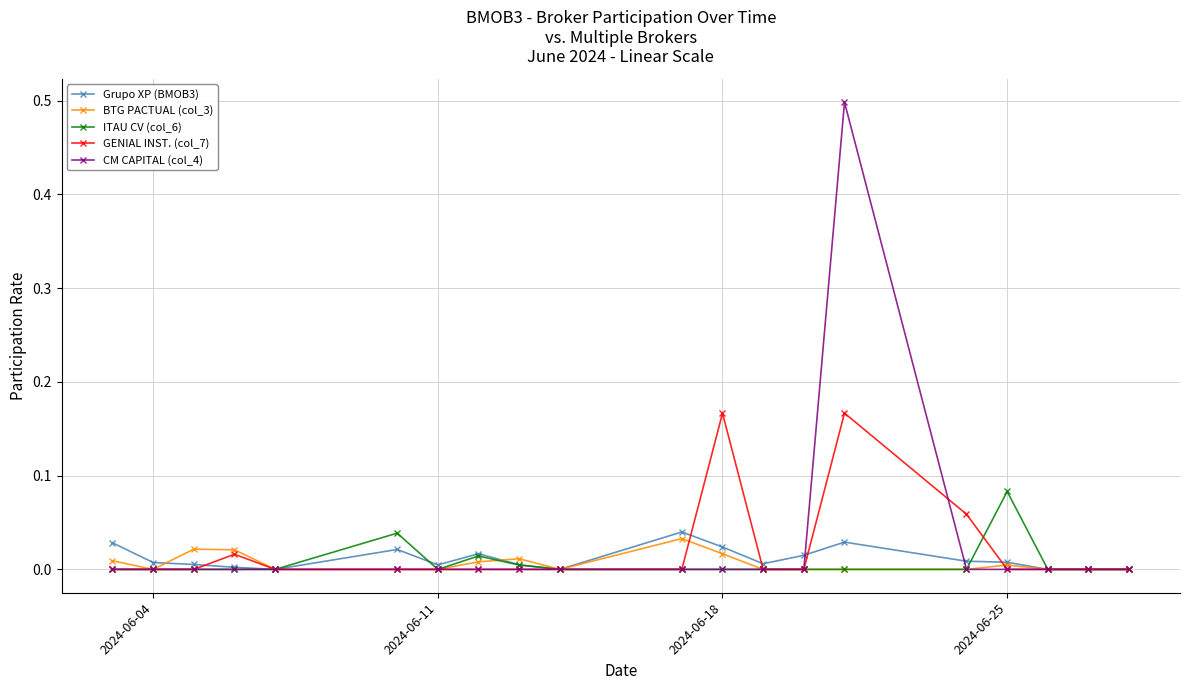

What is the greatest value displayed?

0.5